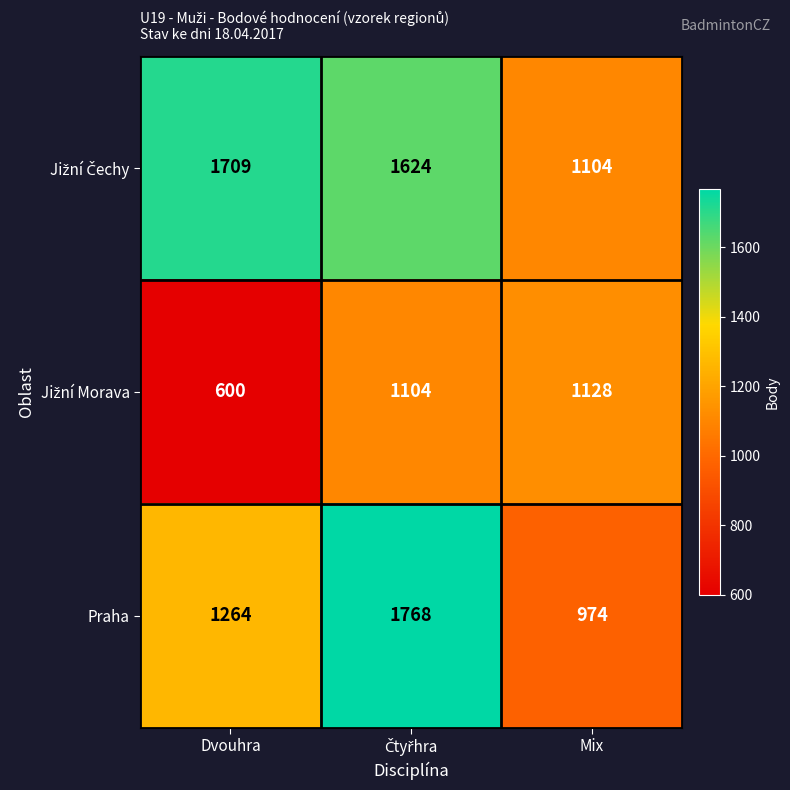

Read the Praha value at Dvouhra.

1264